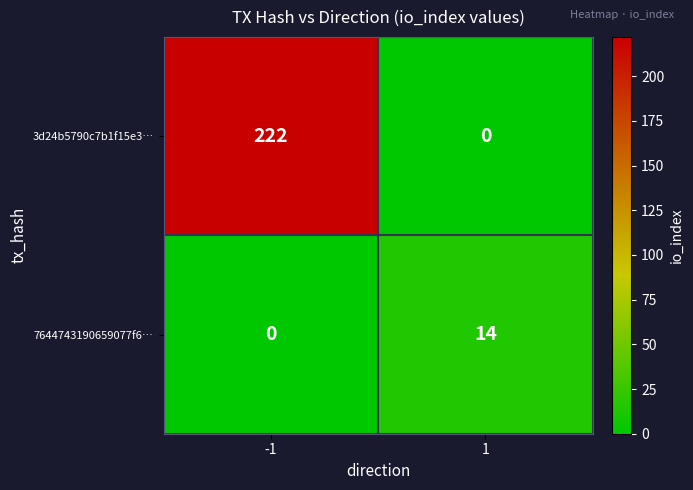

Which series has the largest total across all categories?

3d24b5790c7b1f15e3…